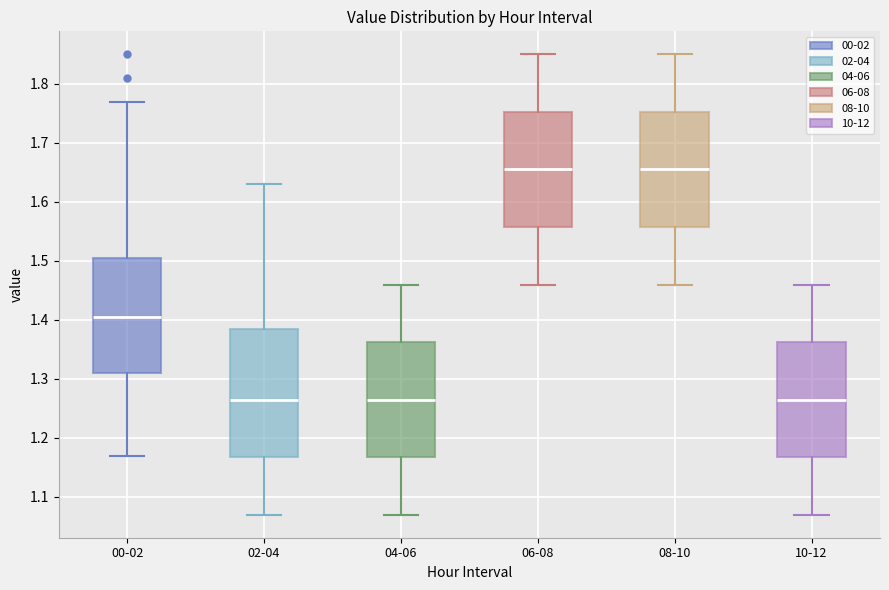

Which box is the tallest, from its lower edge to its upper edge?

02-04